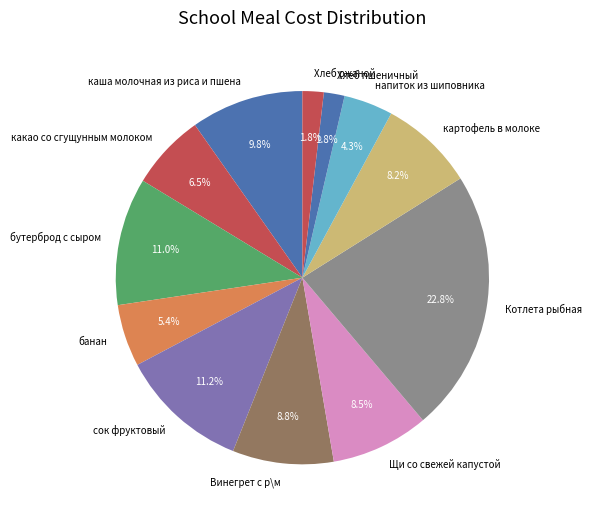

How many slices are in this pie chart?

12